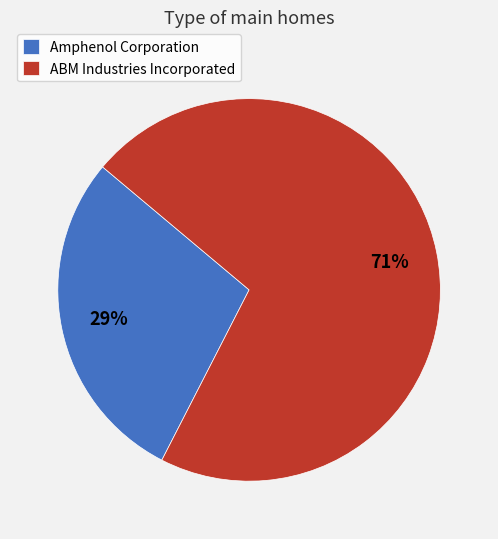

Does Amphenol Corporation account for over 50% of the chart?

No